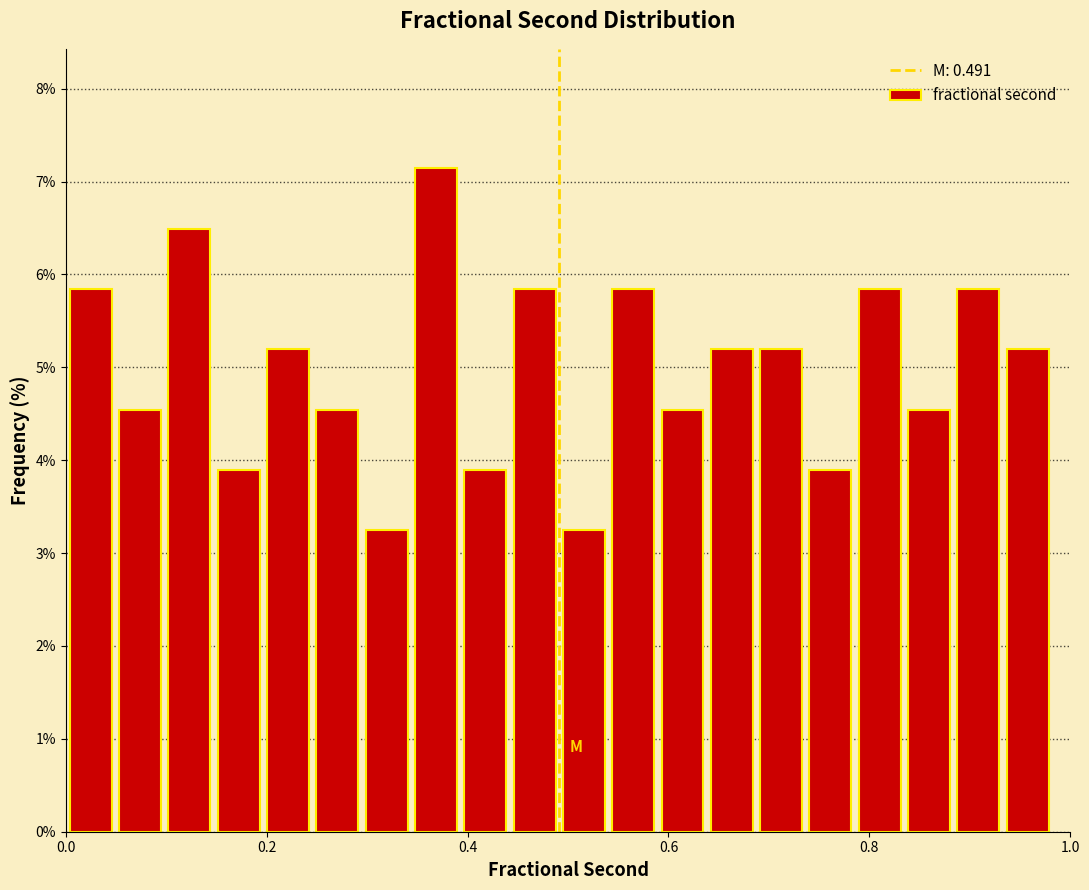

Around what value on the x-axis is the tallest bar? Give the approximate position of its centre, as read against the axis.

0.36